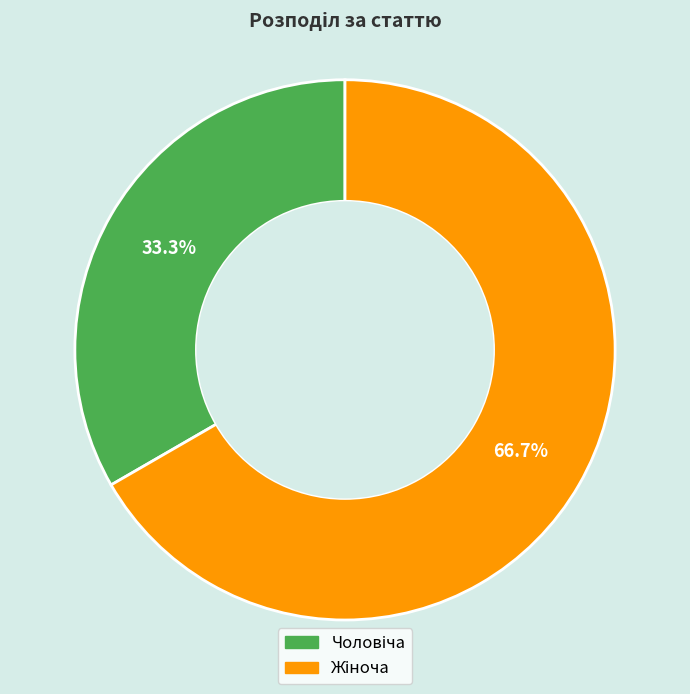

Is there a majority slice in this chart?

Yes